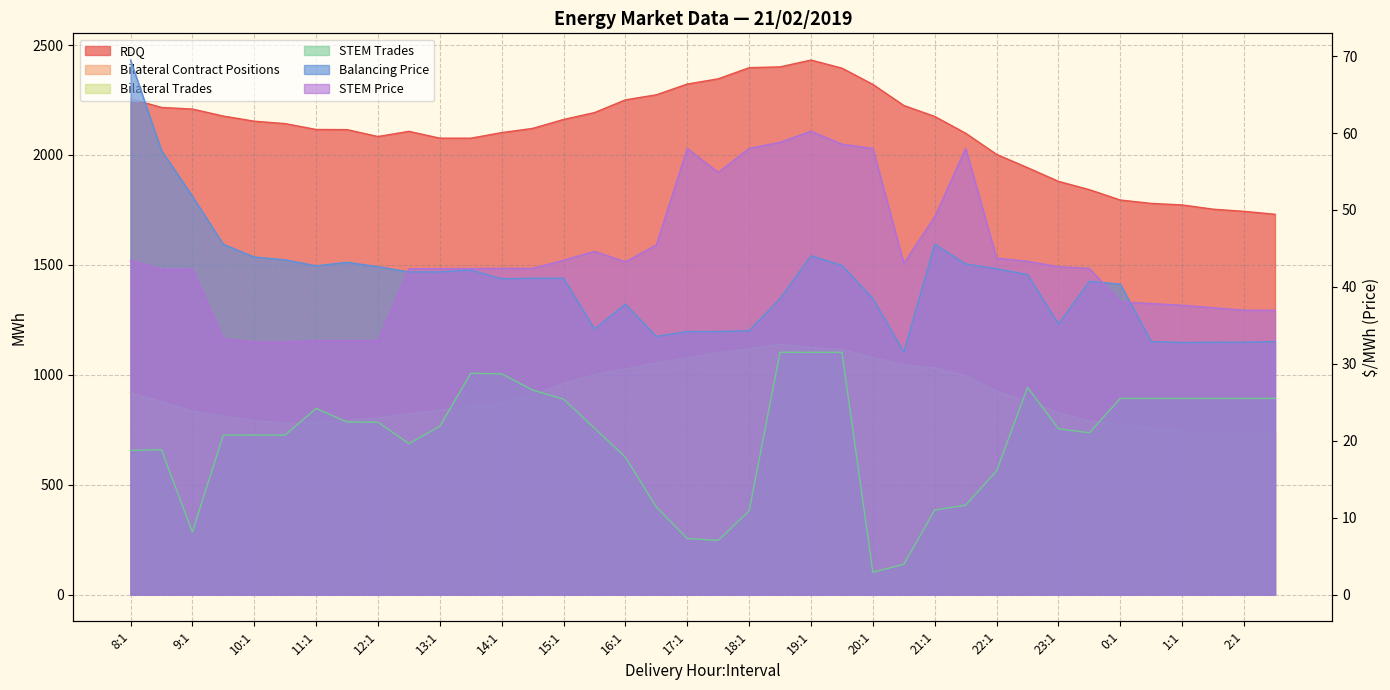

What is the label of the 35th point from the left?

1:1